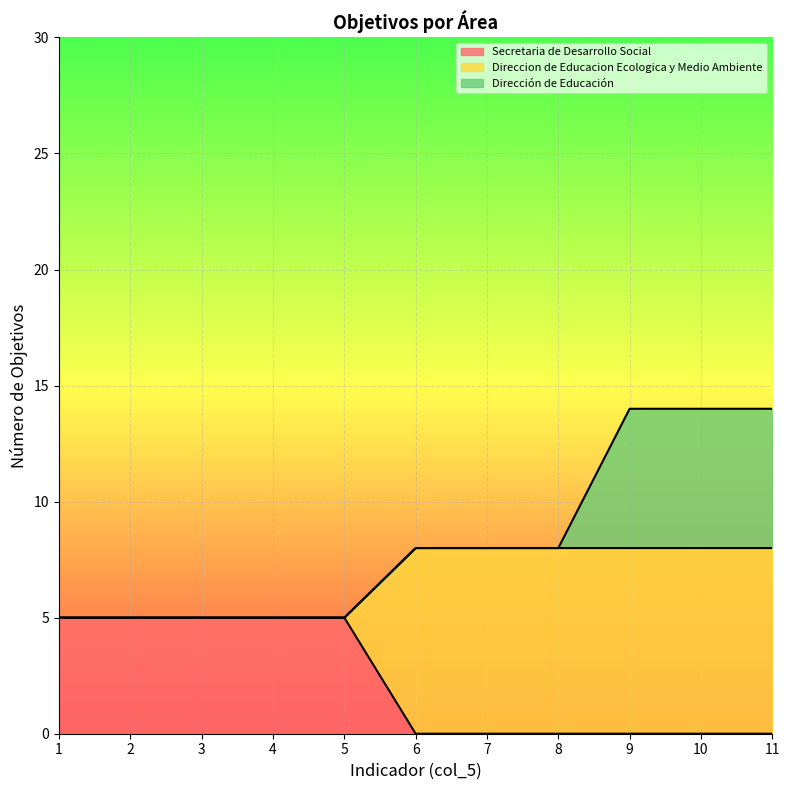

What are all the series names shown in the legend?

Secretaria de Desarrollo Social, Direccion de Educacion Ecologica y Medio Ambiente, Dirección de Educación